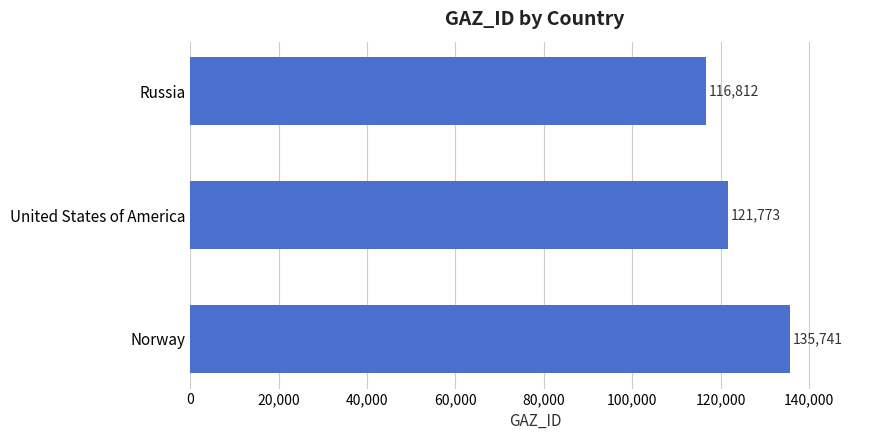

The chart shows a value of 52514 at Russia. True or false?

False